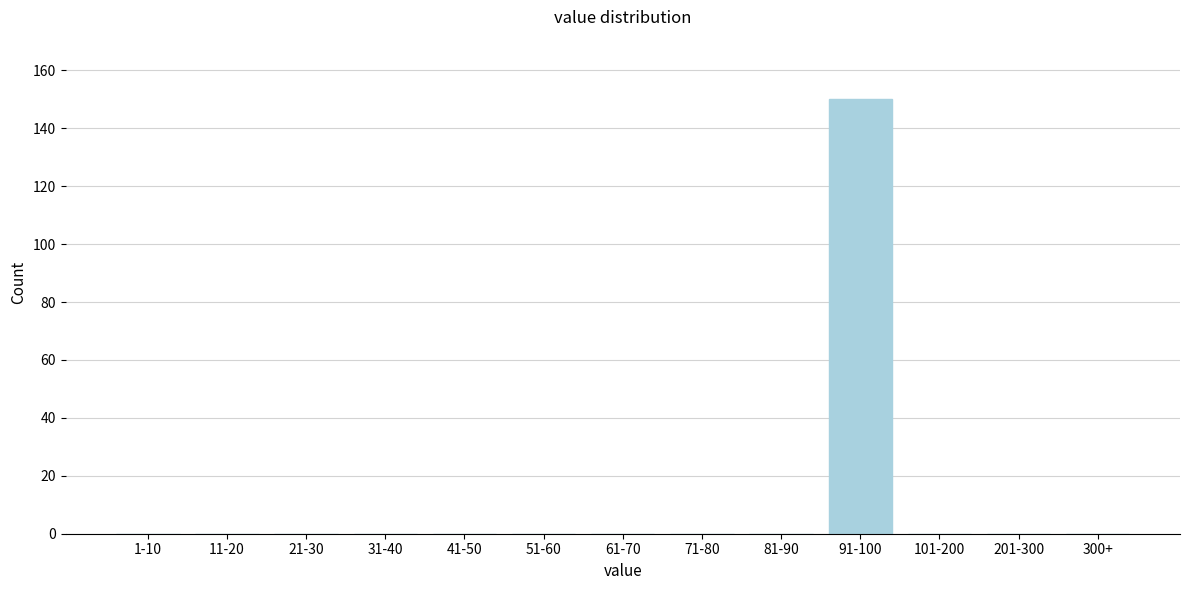

Reading right to left, what are all the values shown in this chart?

300+=0	201-300=0	101-200=0	91-100=150	81-90=0	71-80=0	61-70=0	51-60=0	41-50=0	31-40=0	21-30=0	11-20=0	1-10=0